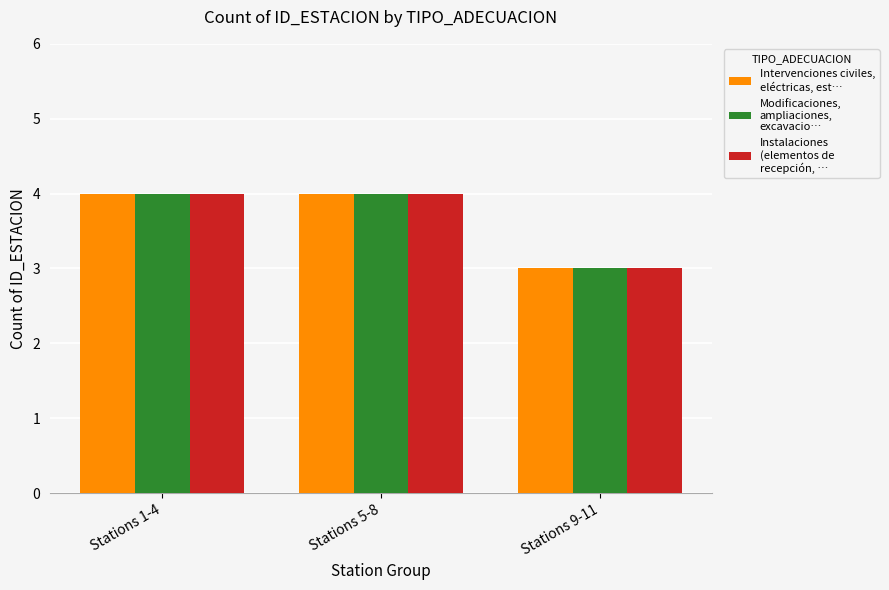

What is the maximum value shown in the chart?

4